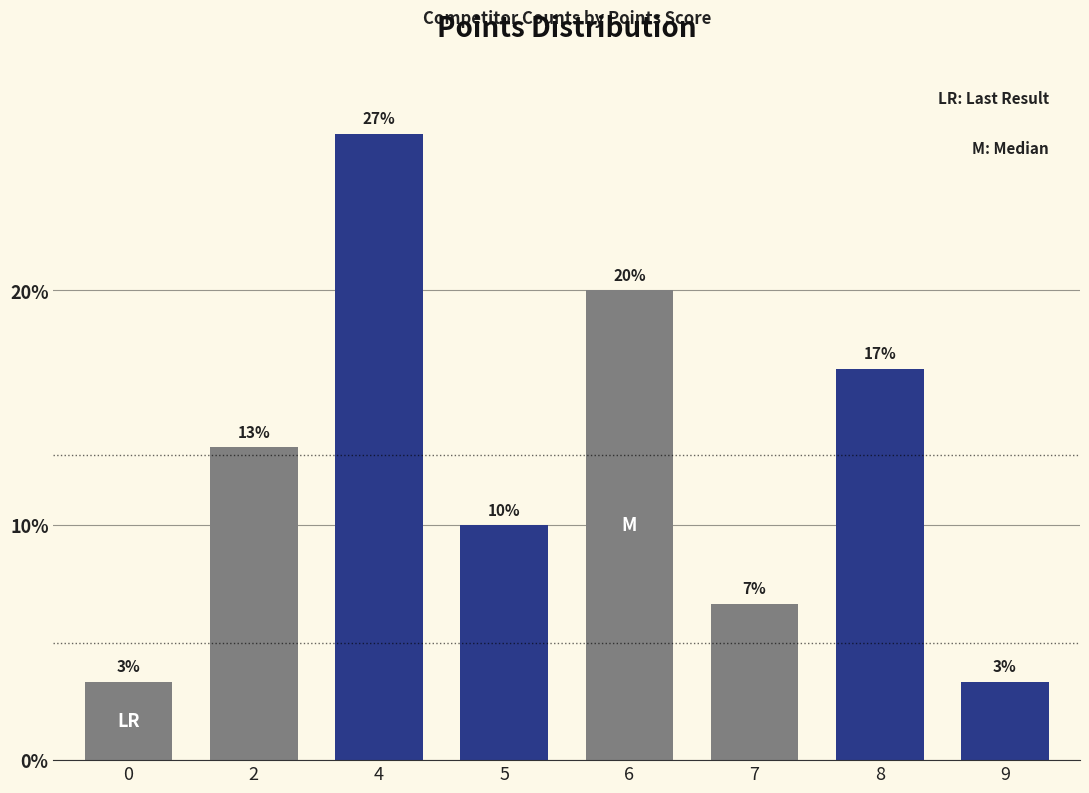

The value at 0 is 1.2. True or false?

False